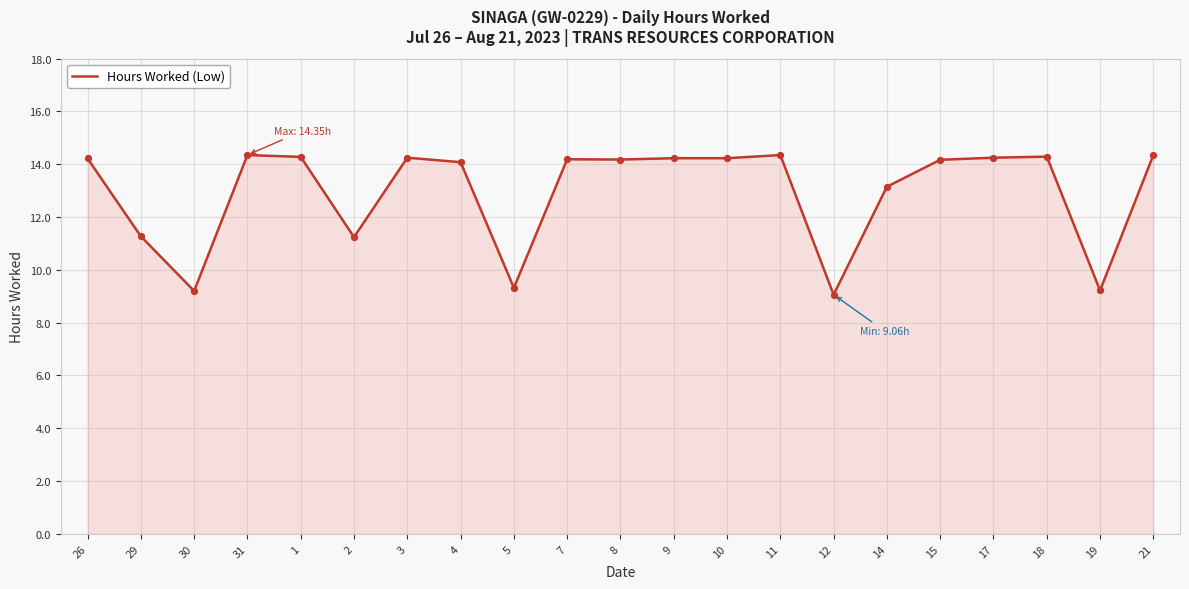

What is the change in value from 4 to 12?

-5.0